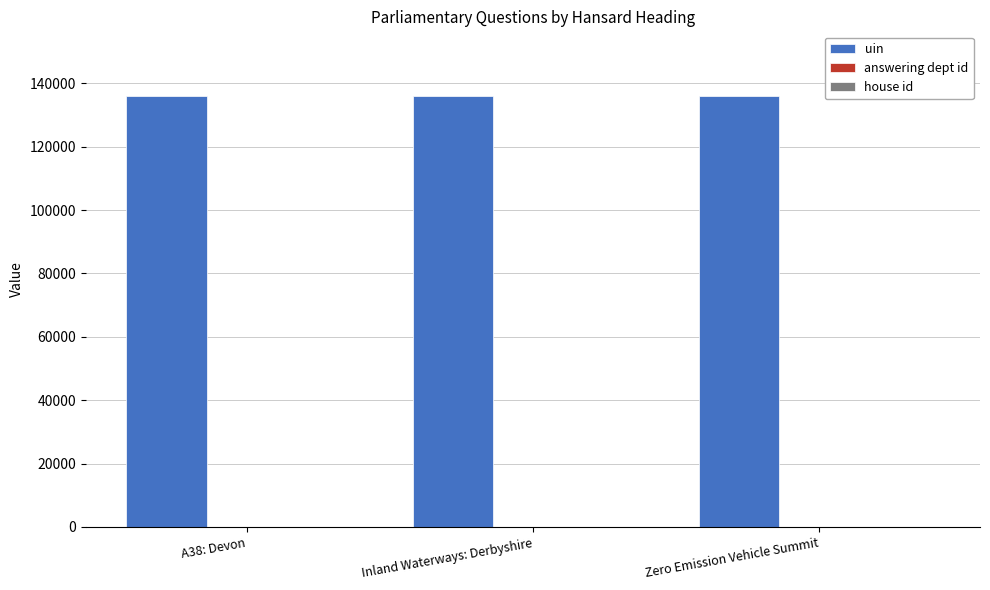

What is the greatest value displayed?

135982